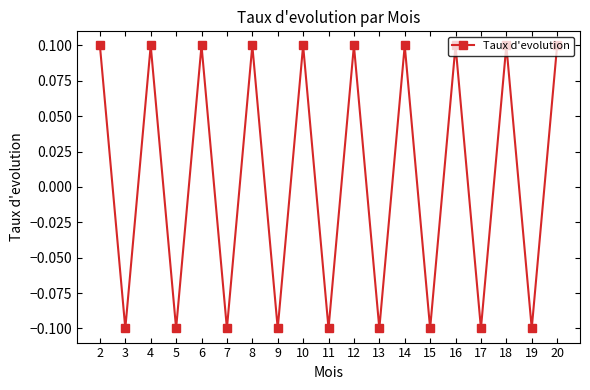

How many interior local peaks (higher than both neighbors) does the data have?

8